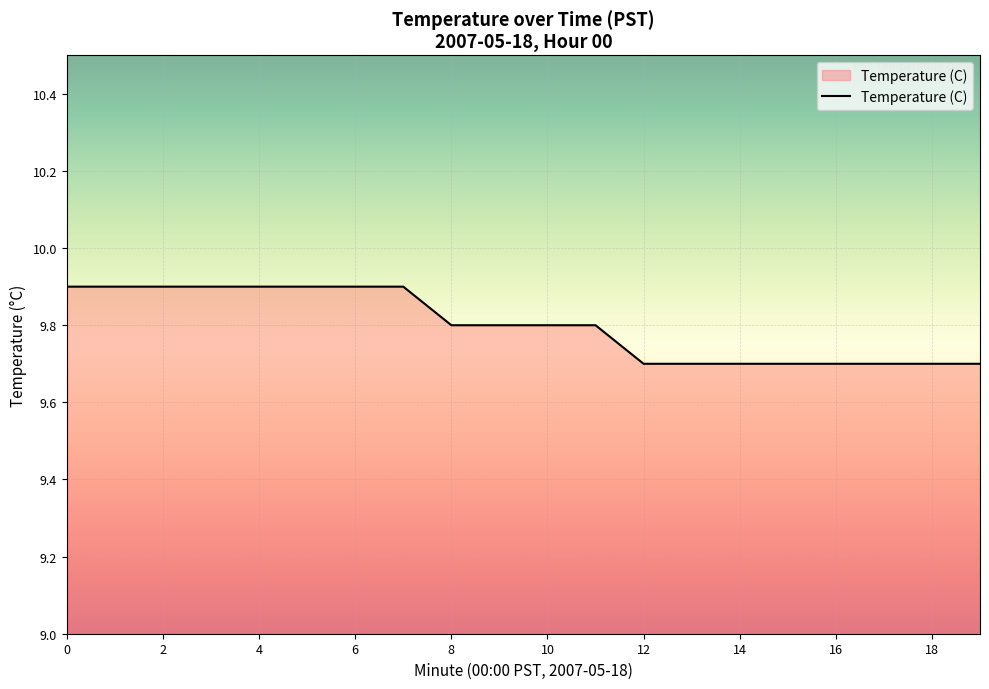

What is the sum of all values?

196.0